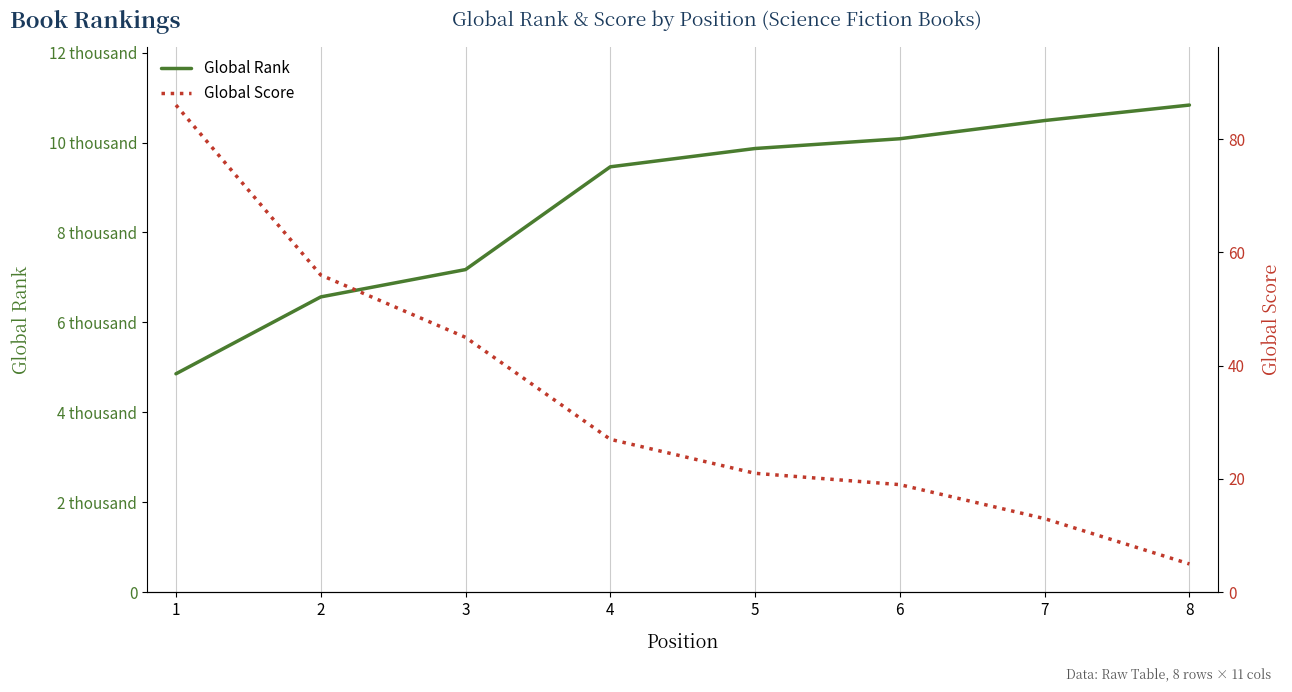

How many data points does each series have?

8